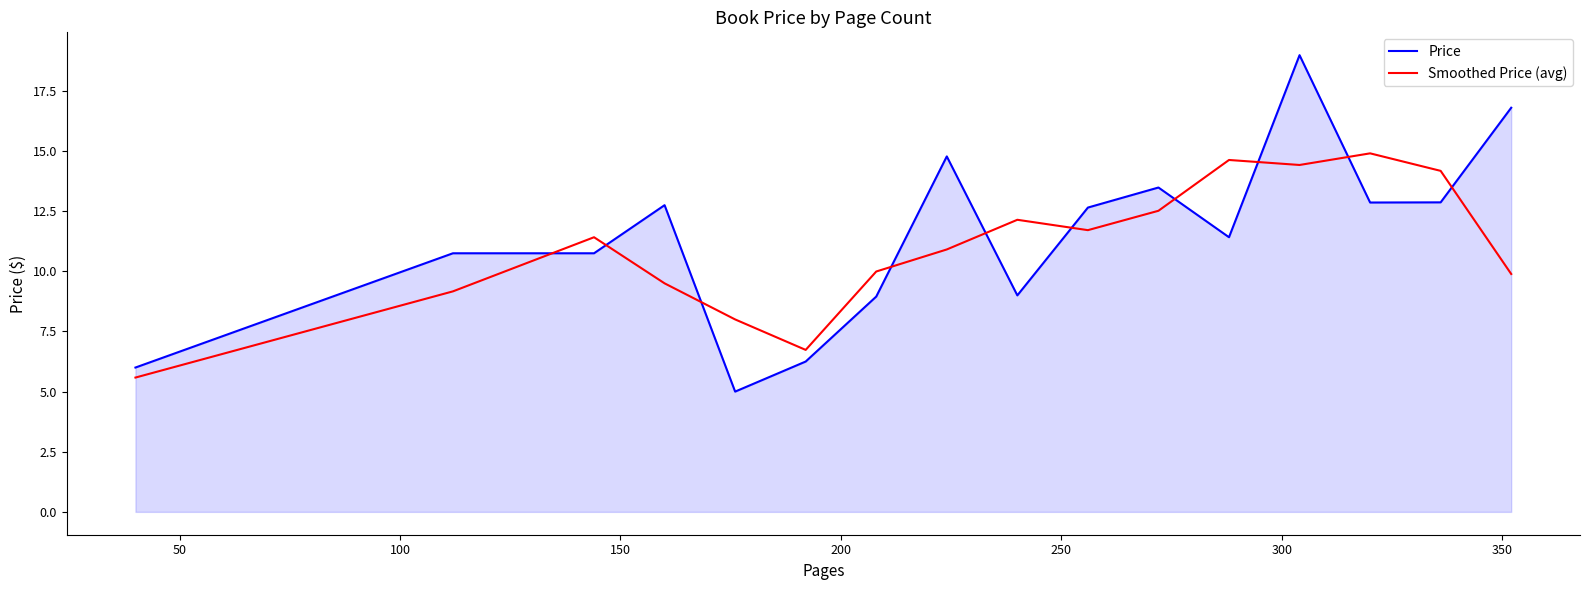

What is the sum of all Smoothed Price (avg) values?

175.7